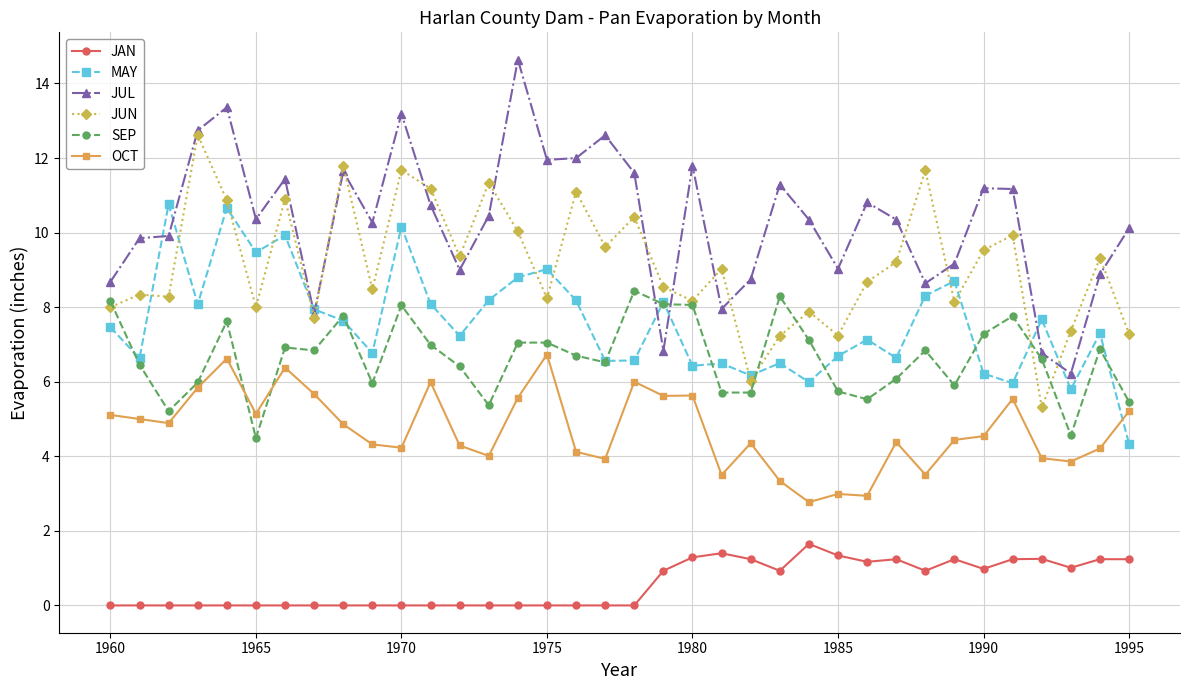

True or false: MAY and JAN cross at least once.

False